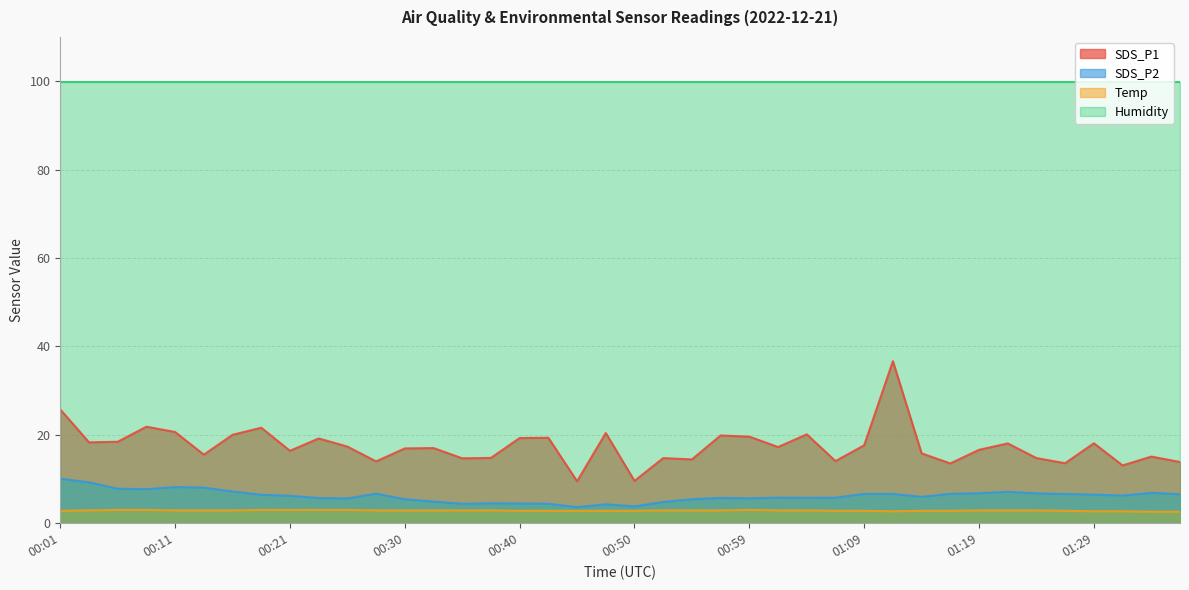

At how many categories does at least one series exceed 21?

40